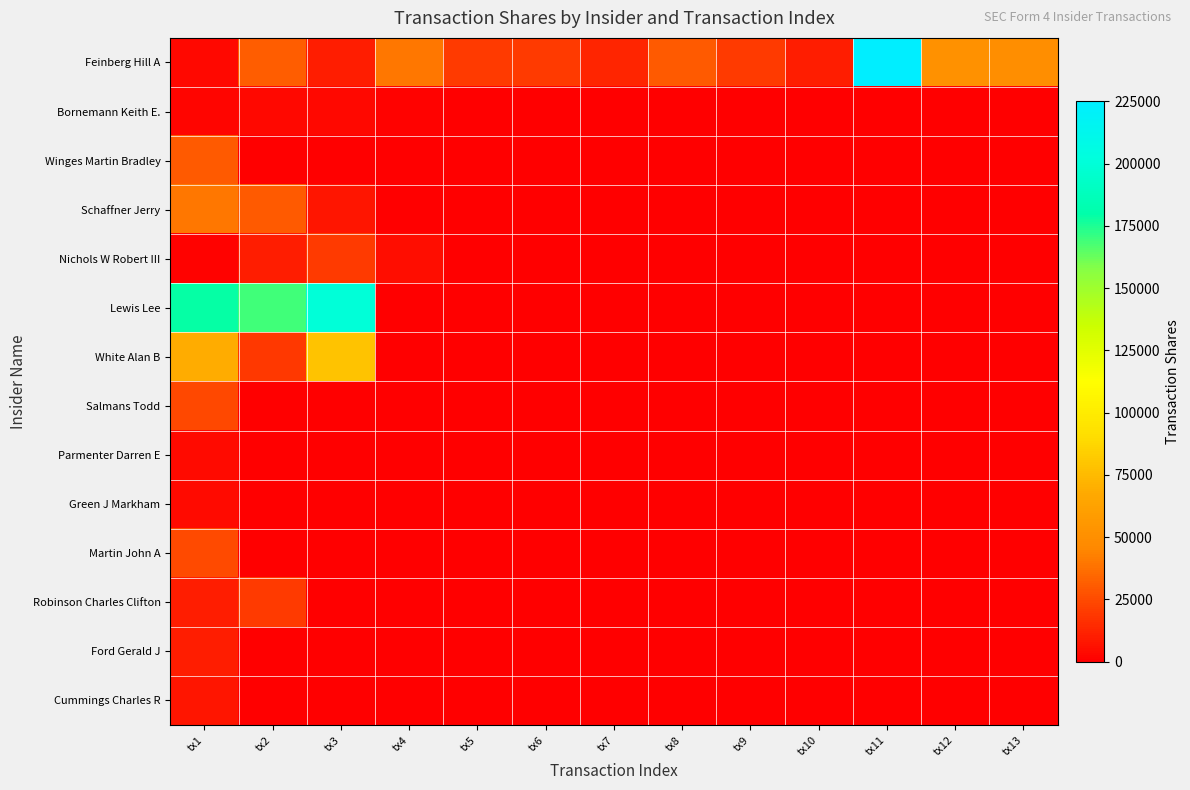

Between tx3 and tx7, which is larger?

tx7